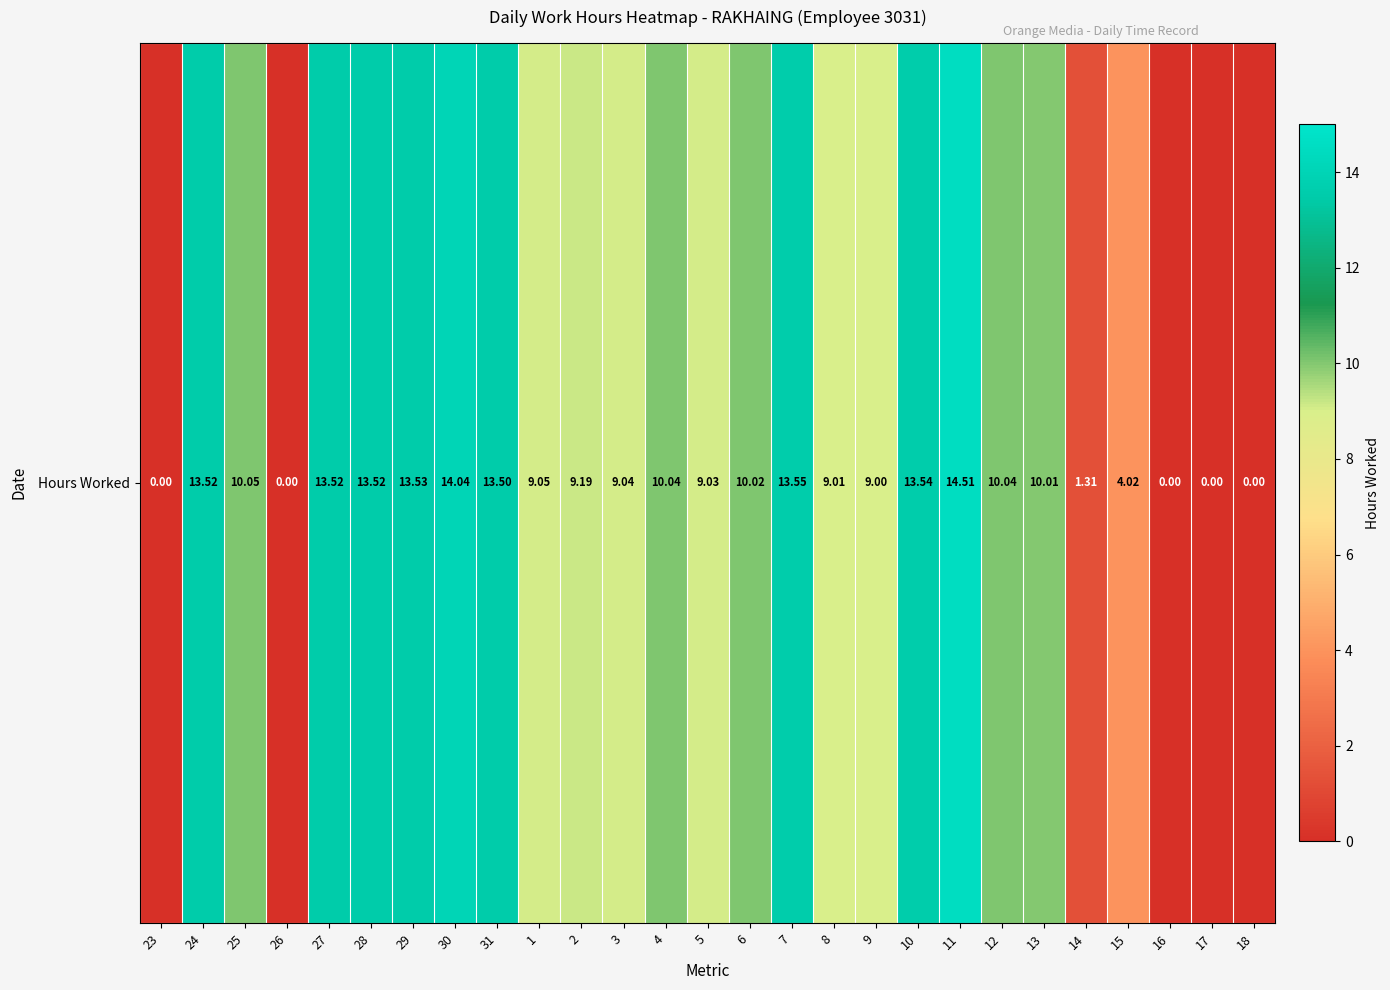

What is the change in value from 2 to 10?

+4.3